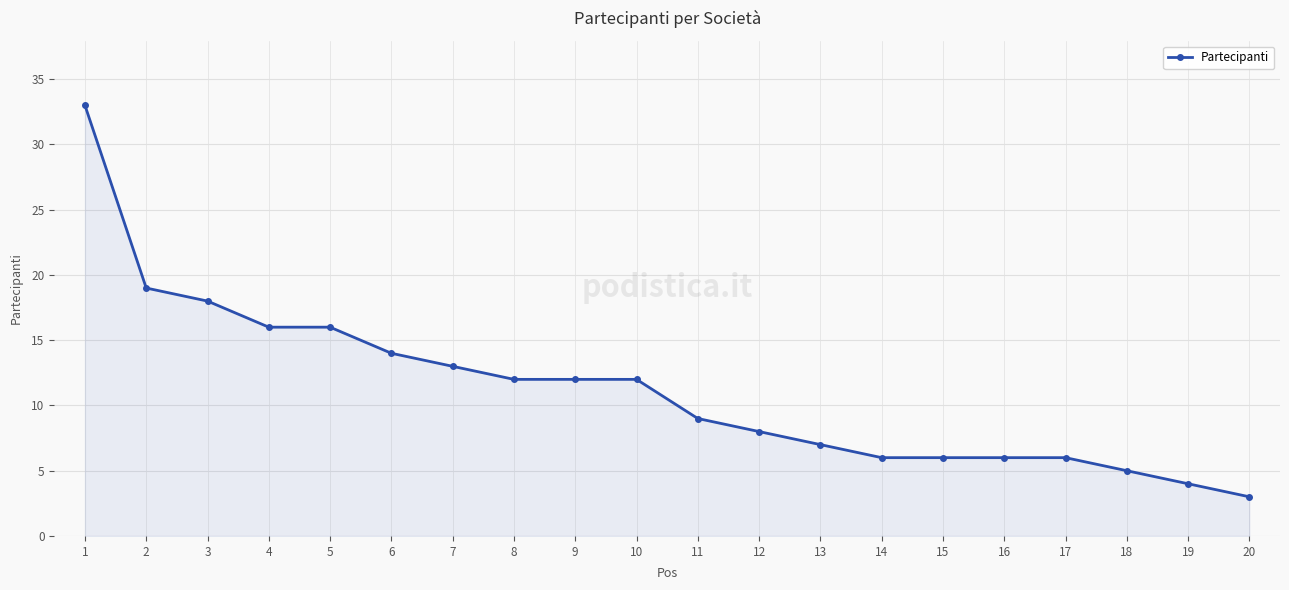

Reading right to left, what are all the values shown in this chart?

20=3	19=4	18=5	17=6	16=6	15=6	14=6	13=7	12=8	11=9	10=12	9=12	8=12	7=13	6=14	5=16	4=16	3=18	2=19	1=33